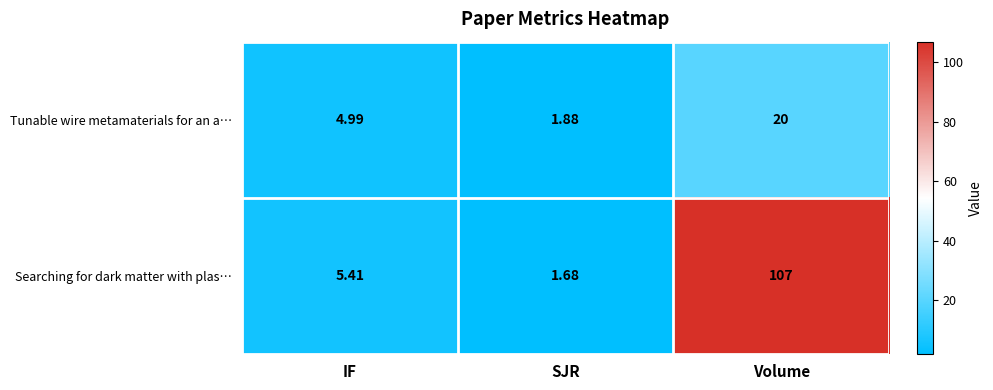

Where does the Tunable wire metamaterials for an a… series first go above 4?

IF